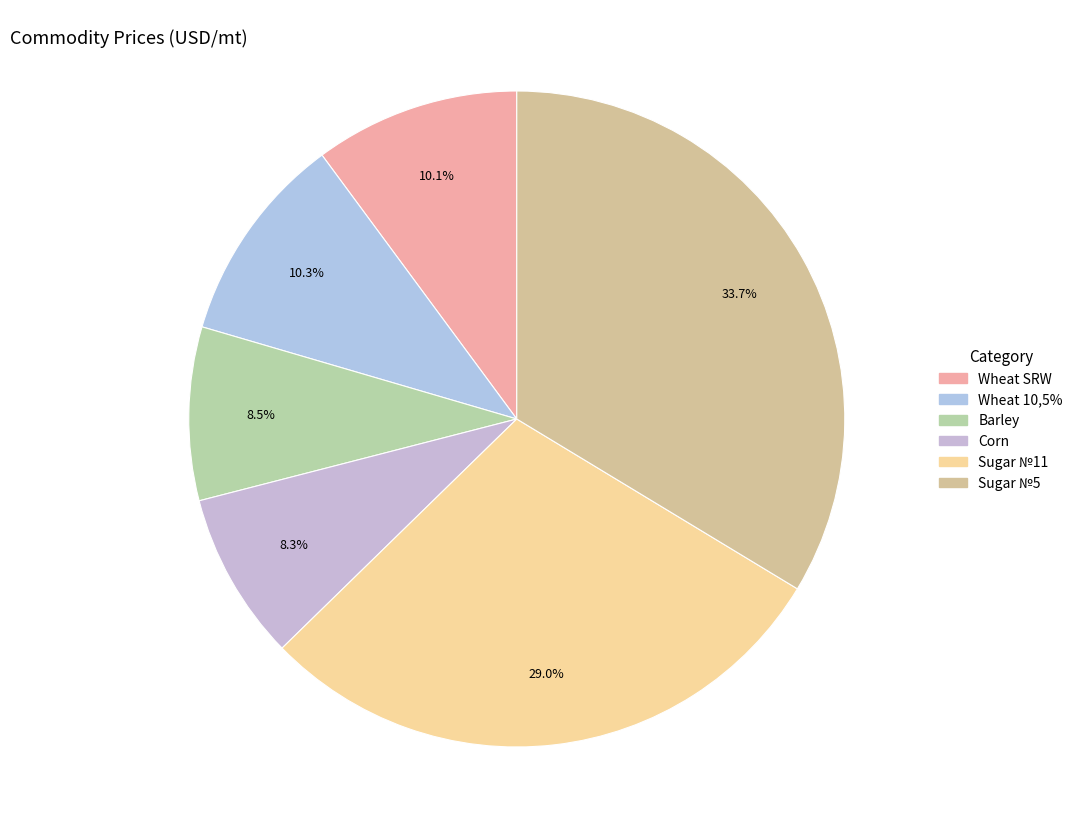

To the nearest percent, what is the combined percentage of Wheat 10,5% and Sugar №5?

44%